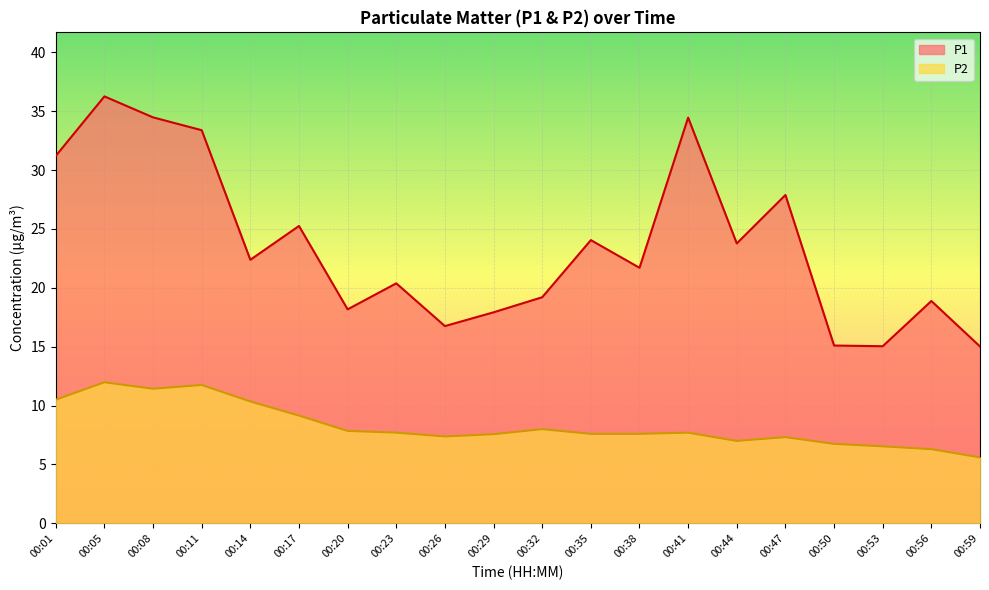

True or false: P2 has more than 2 points higher than both neighbors.

True